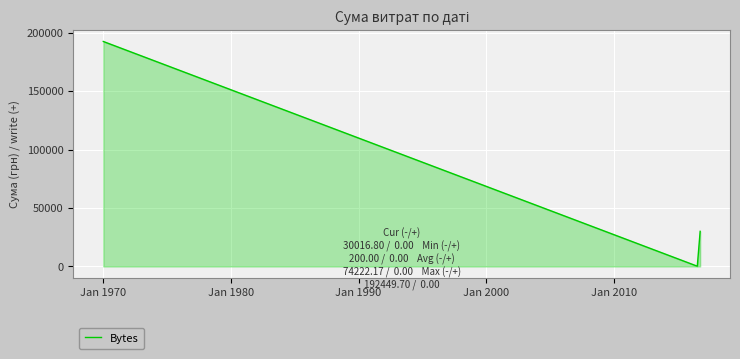

What is the maximum value shown in the chart?

192449.7